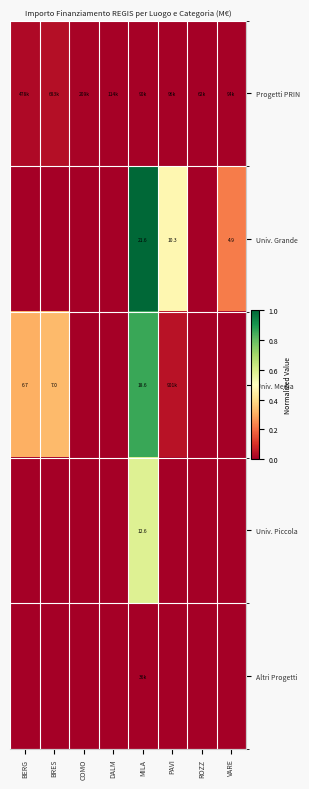

Which has a higher value, PAVI or ROZZ?

PAVI